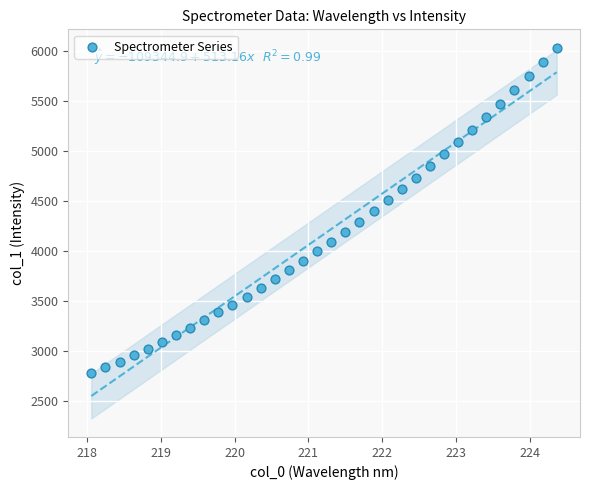

What is the range of Y values (max minus min)?

3251.3